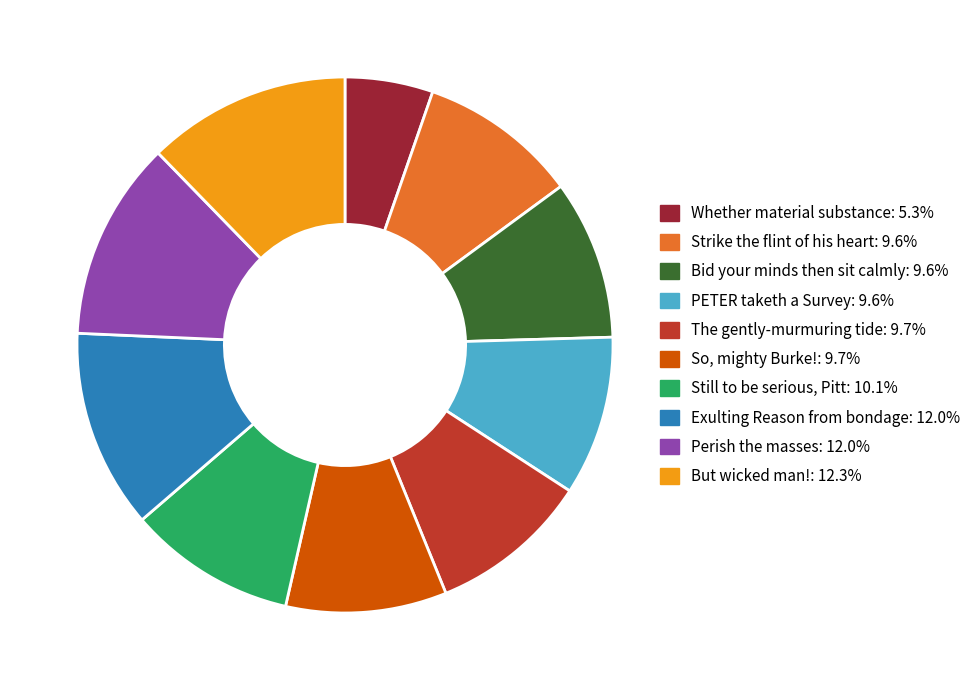

Approximately how many times larger is the value at PETER taketh a Survey: 9.6% compared to Whether material substance: 5.3%?

1.8